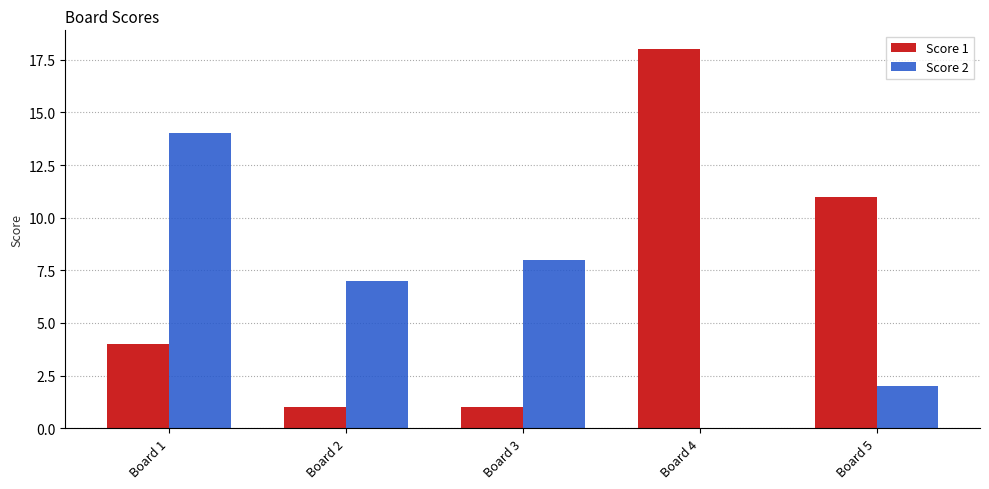

Count the Score 1 values in the range 1 to 11.

4